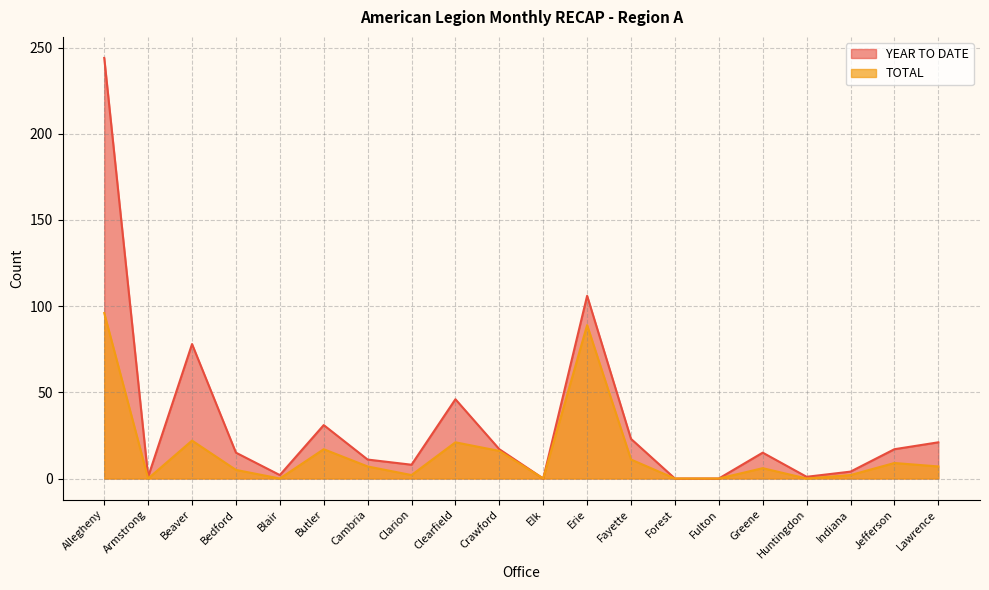

The value of TOTAL at Cambria is 11. True or false?

False